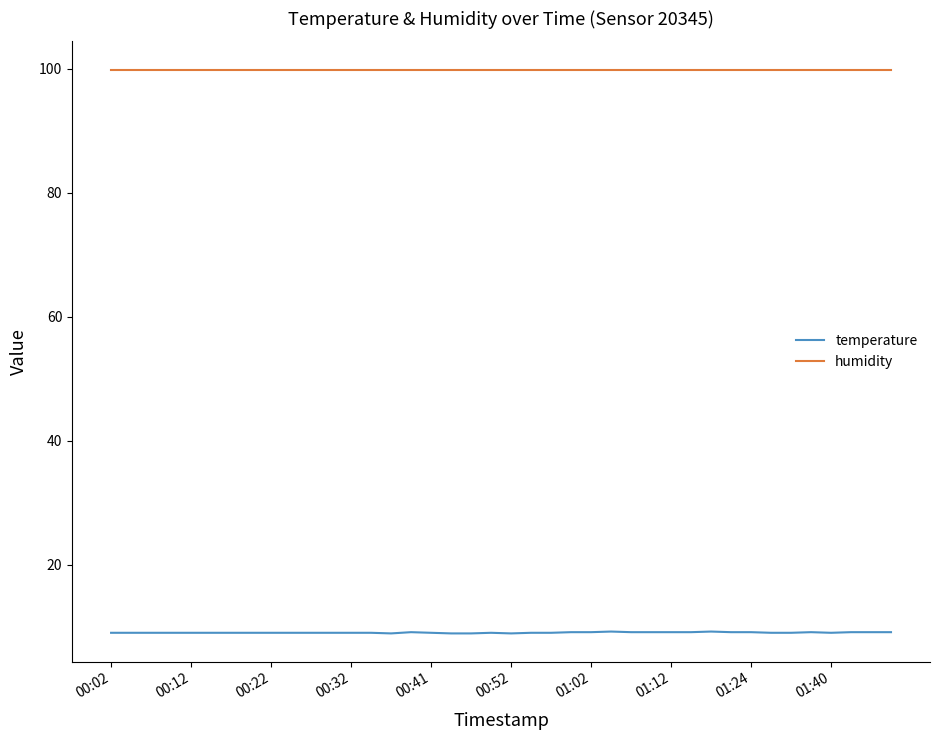

Rank the series by their average value, from highest to lowest.

humidity, temperature